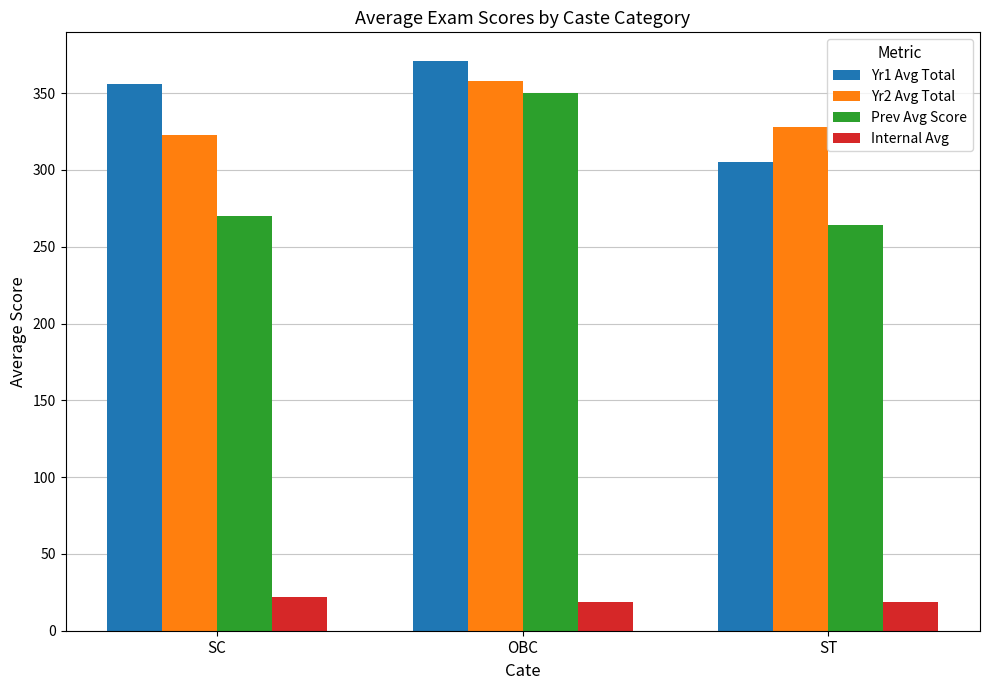

Which series changed the most between SC and ST?

Yr1 Avg Total